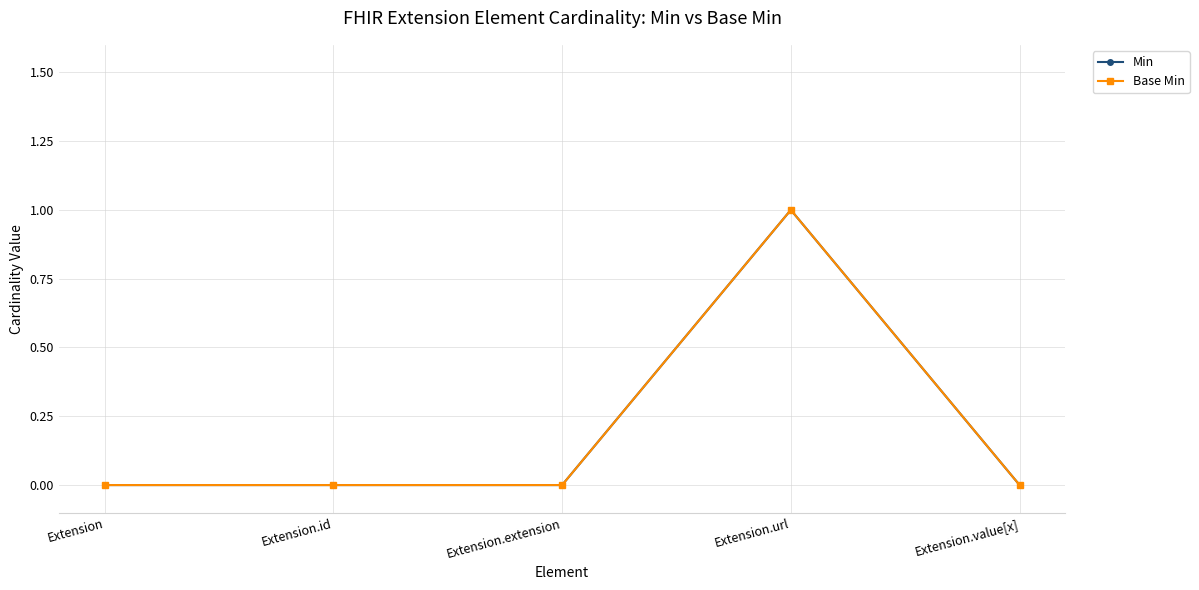

Does the chart have visible grid lines?

Yes